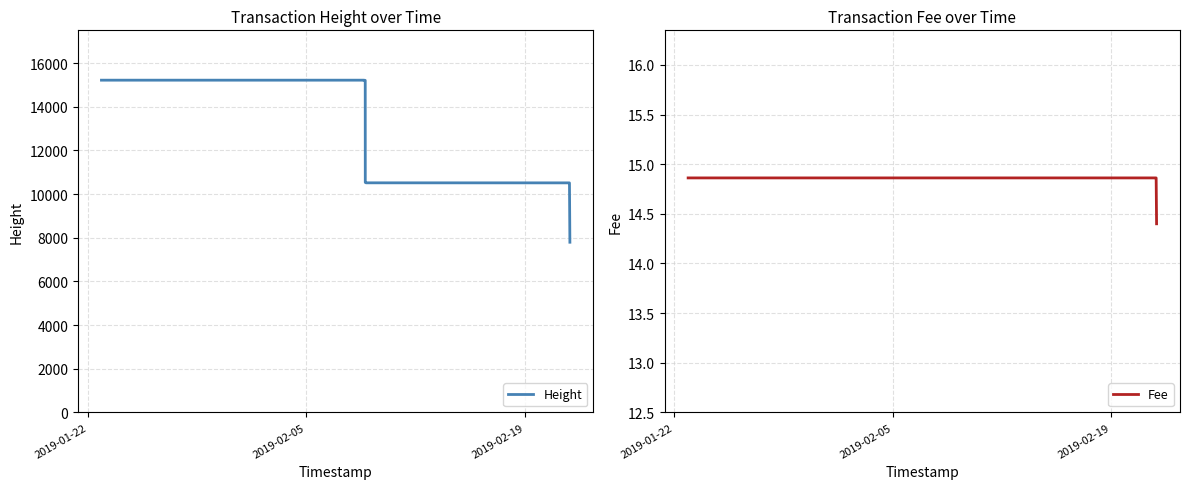

True or false: Fee has more than 2 interior local peaks.

False